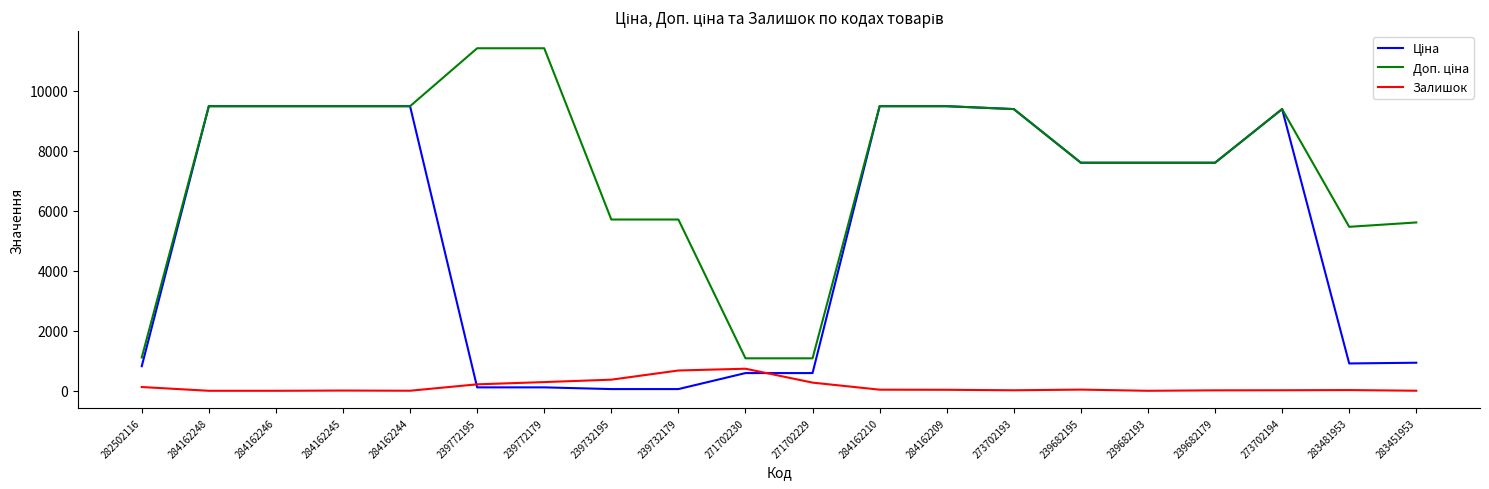

True or false: Залишок has a value of 290.0 at 239772179.

True